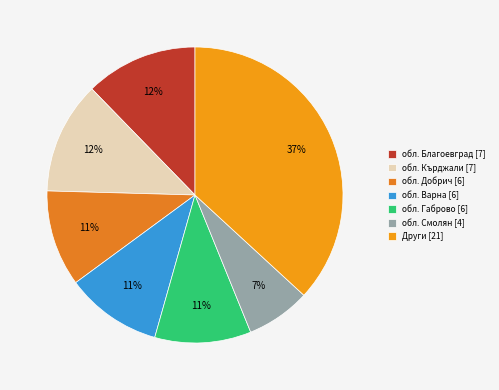

Is there any slice that represents more than half of the pie?

No